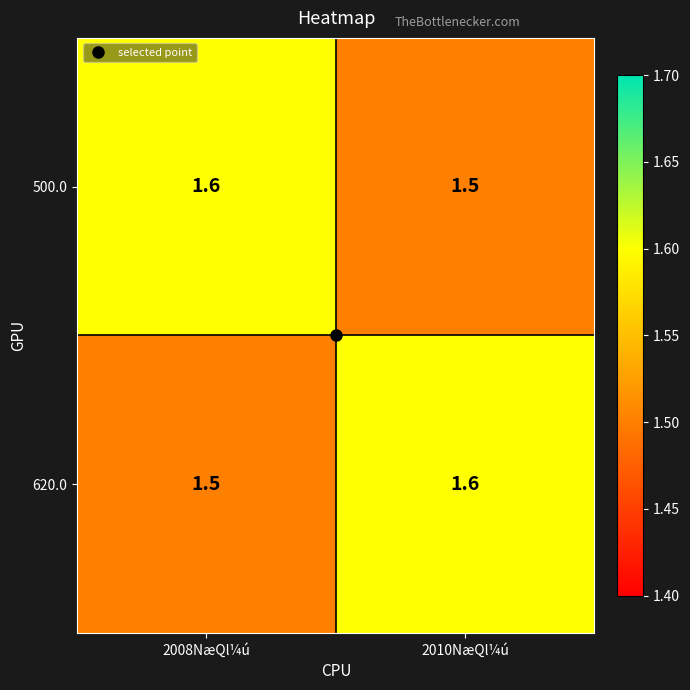

True or false: 500.0 has a value of 0.3 at 2008NæQl¼ú.

False